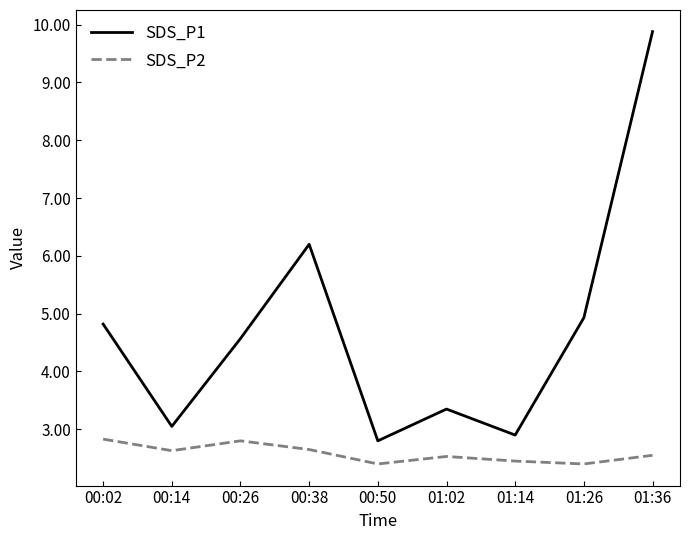

At which category is the sum across all series the highest?

01:36